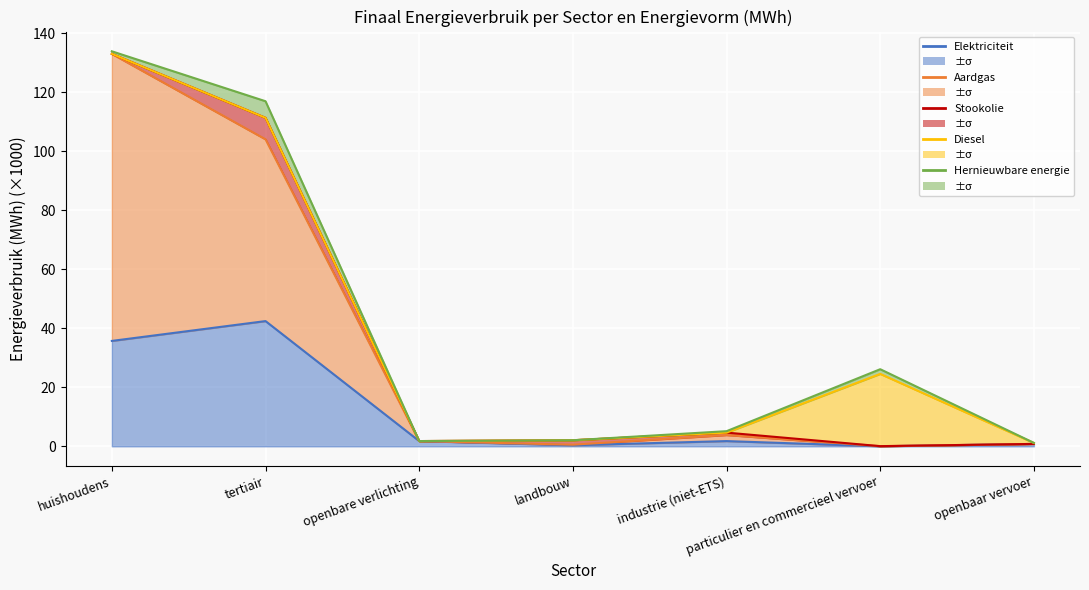

Read the Stookolie value at landbouw.

2.1